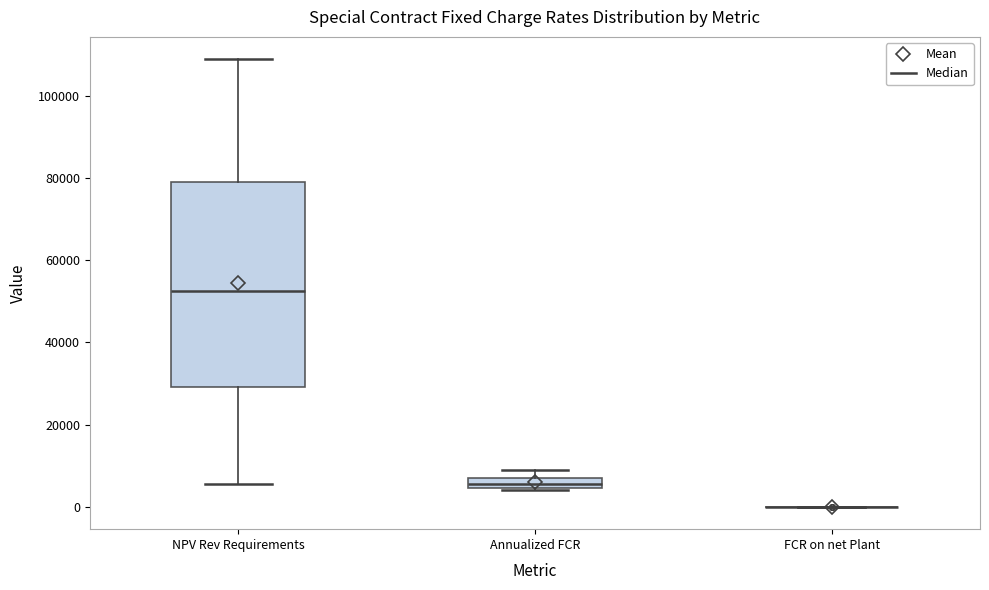

Where does the median line of the box for Annualized FCR sit on the y-axis? The values are not printed on the chart, so give them approximately, as read against the axis.

6000